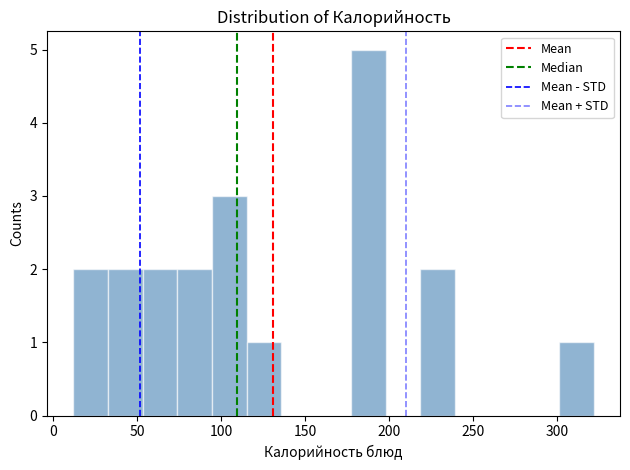

Reading left to right, list every bar in this chart as the range it spans on the x-axis followed by its height. Neither the bar edges nor the heights are printed on the chart, so give them approximately, as read against the axes.

10 to 35: 2
35 to 55: 2
55 to 75: 2
75 to 95: 2
95 to 115: 3
115 to 135: 1
135 to 155: 0
155 to 175: 0
175 to 200: 5
200 to 220: 0
220 to 240: 2
240 to 260: 0
260 to 280: 0
280 to 300: 0
300 to 320: 1